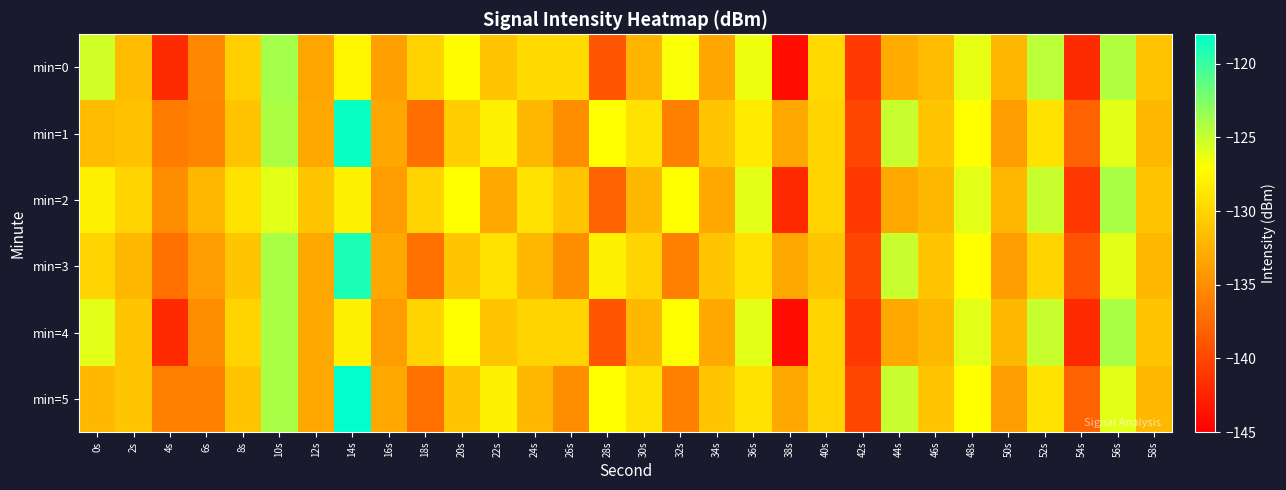

Reading right to left, list all the values displayed in this chart.

min=0: 58s=-131.2	56s=-124.3	54s=-141.9	52s=-124.6	50s=-132.1	48s=-126.1	46s=-131.7	44s=-132.9	42s=-141.0	40s=-129.6	38s=-144.0	36s=-126.4	34s=-133.2	32s=-126.8	30s=-132.2	28s=-139.0	26s=-129.6	24s=-129.5	22s=-131.0	20s=-127.2	18s=-130.1	16s=-133.7	14s=-127.5	12s=-133.4	10s=-123.7	8s=-130.4	6s=-135.4	4s=-141.9	2s=-131.7	0s=-125.3
min=1: 58s=-132.0	56s=-126.0	54s=-138.0	52s=-129.0	50s=-134.0	48s=-127.0	46s=-131.0	44s=-125.0	42s=-140.0	40s=-130.0	38s=-133.0	36s=-128.5	34s=-131.0	32s=-136.0	30s=-129.0	28s=-127.0	26s=-135.0	24s=-132.0	22s=-128.0	20s=-130.5	18s=-137.1	16s=-133.3	14s=-118.4	12s=-133.2	10s=-124.1	8s=-131.3	6s=-135.5	4s=-136.2	2s=-131.4	0s=-131.8
min=2: 58s=-131.0	56s=-124.0	54s=-141.0	52s=-125.0	50s=-132.0	48s=-126.0	46s=-132.0	44s=-133.0	42s=-141.0	40s=-130.0	38s=-142.0	36s=-126.0	34s=-133.0	32s=-127.0	30s=-132.0	28s=-138.0	26s=-131.0	24s=-129.0	22s=-133.0	20s=-127.0	18s=-130.0	16s=-134.0	14s=-128.0	12s=-131.0	10s=-126.0	8s=-129.0	6s=-132.0	4s=-135.0	2s=-130.0	0s=-128.0
min=3: 58s=-132.0	56s=-126.0	54s=-139.0	52s=-130.0	50s=-134.0	48s=-127.0	46s=-131.0	44s=-125.0	42s=-140.0	40s=-131.0	38s=-133.0	36s=-129.0	34s=-131.0	32s=-136.0	30s=-130.0	28s=-128.0	26s=-135.0	24s=-132.0	22s=-129.0	20s=-131.0	18s=-137.0	16s=-133.0	14s=-119.0	12s=-133.0	10s=-124.0	8s=-131.0	6s=-134.0	4s=-137.0	2s=-132.0	0s=-130.0
min=4: 58s=-131.0	56s=-124.0	54s=-142.0	52s=-125.0	50s=-132.0	48s=-126.0	46s=-132.0	44s=-133.0	42s=-141.0	40s=-130.0	38s=-144.0	36s=-126.0	34s=-133.0	32s=-127.0	30s=-132.0	28s=-139.0	26s=-130.0	24s=-130.0	22s=-131.0	20s=-127.0	18s=-130.0	16s=-134.0	14s=-128.0	12s=-133.0	10s=-124.0	8s=-130.0	6s=-135.0	4s=-142.0	2s=-131.0	0s=-126.0
min=5: 58s=-132.0	56s=-126.0	54s=-138.0	52s=-129.0	50s=-134.0	48s=-127.0	46s=-131.0	44s=-125.0	42s=-140.0	40s=-130.0	38s=-133.0	36s=-129.0	34s=-131.0	32s=-136.0	30s=-129.0	28s=-127.0	26s=-135.0	24s=-132.0	22s=-128.0	20s=-131.0	18s=-137.0	16s=-133.0	14s=-118.0	12s=-133.0	10s=-124.0	8s=-131.0	6s=-136.0	4s=-136.0	2s=-131.0	0s=-132.0